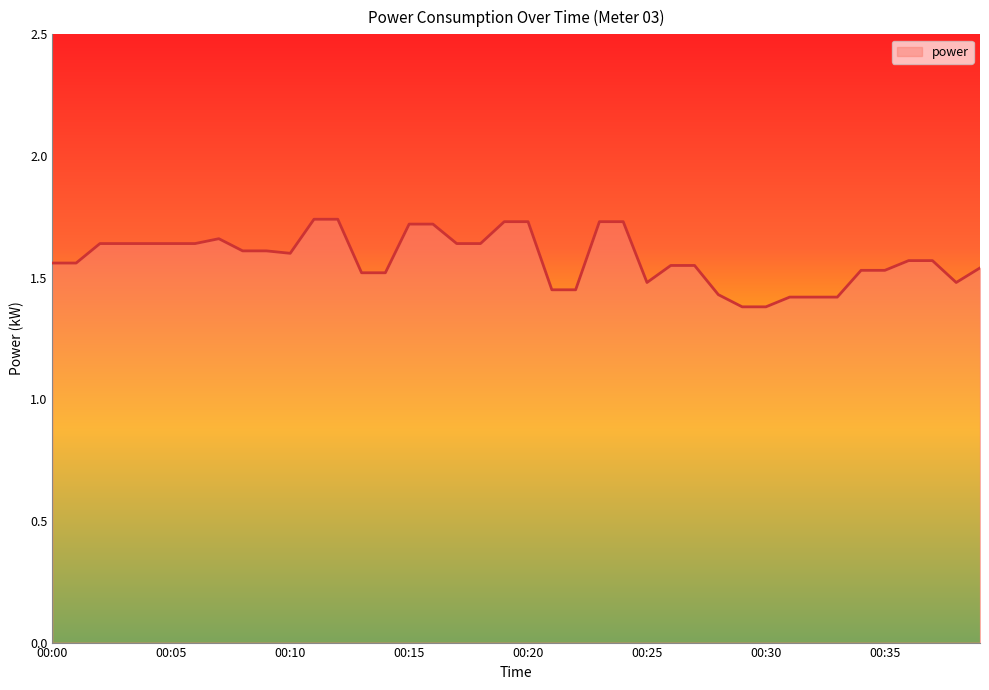

How many lines are shown in the chart?

1